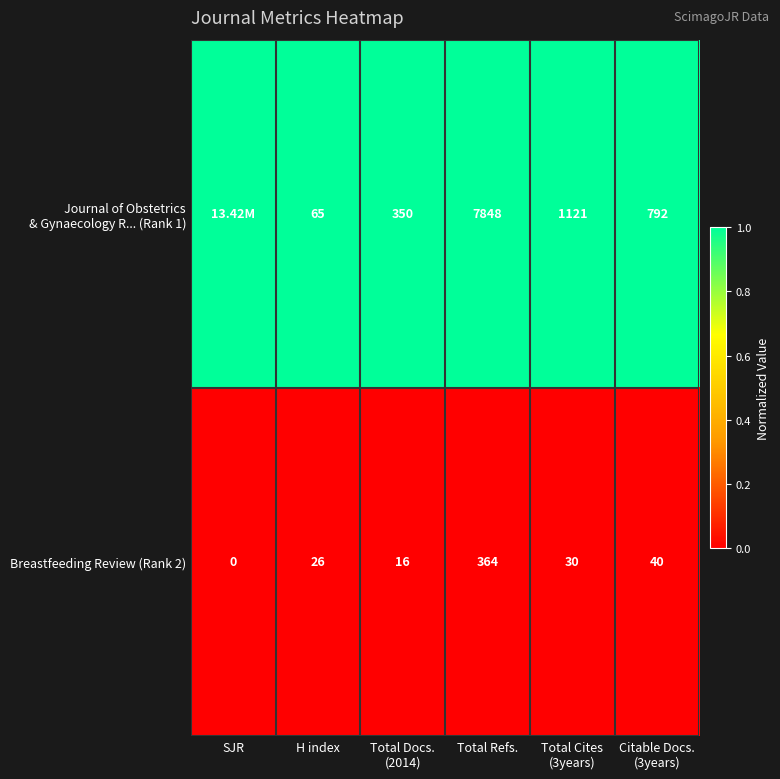

What is the spread (max minus min) of values at H index?

39